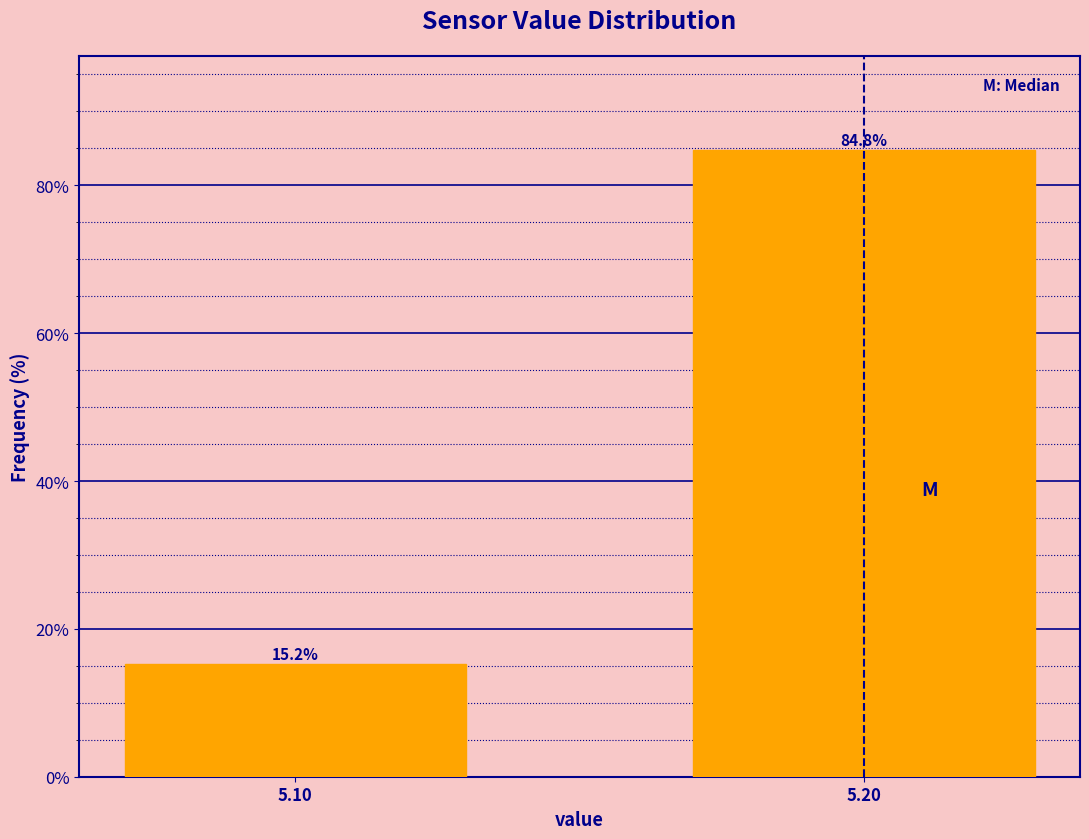

Reading left to right, what are all the values shown in this chart?

15.2	84.8